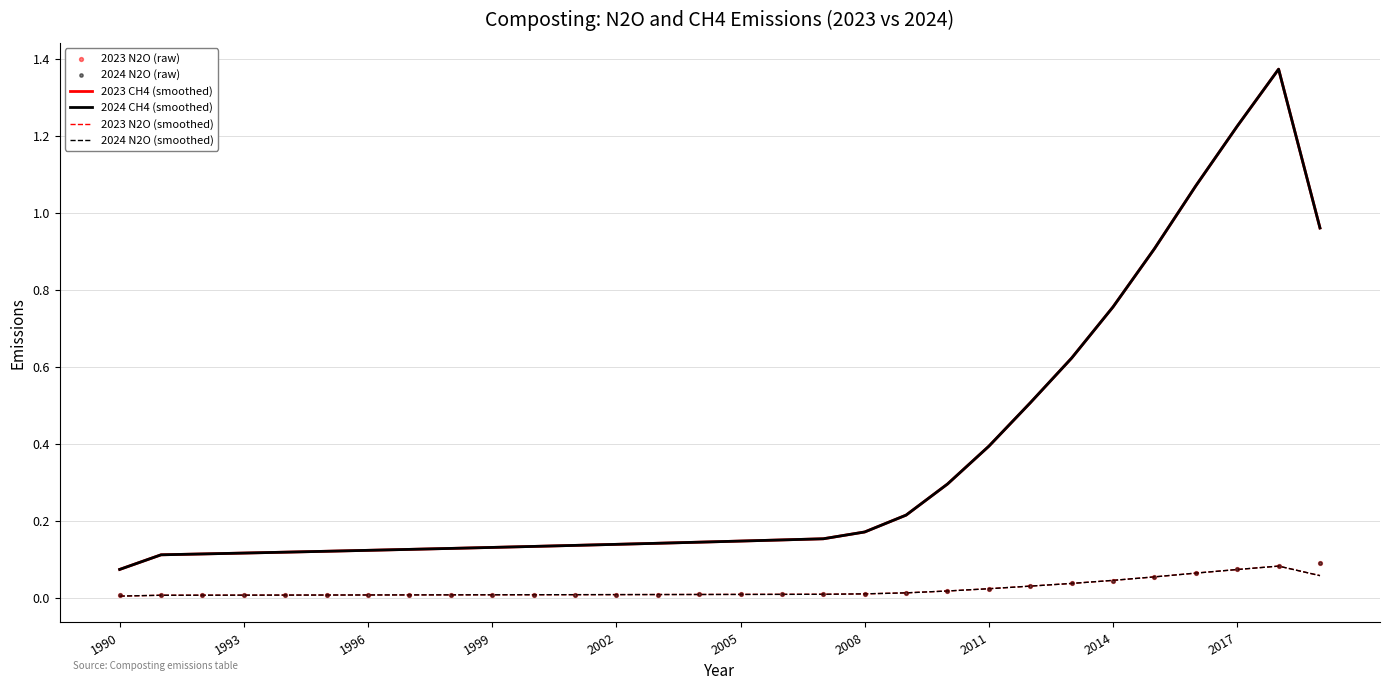

Which series reaches the maximum Y coordinate?

2023 CH4 (smoothed)